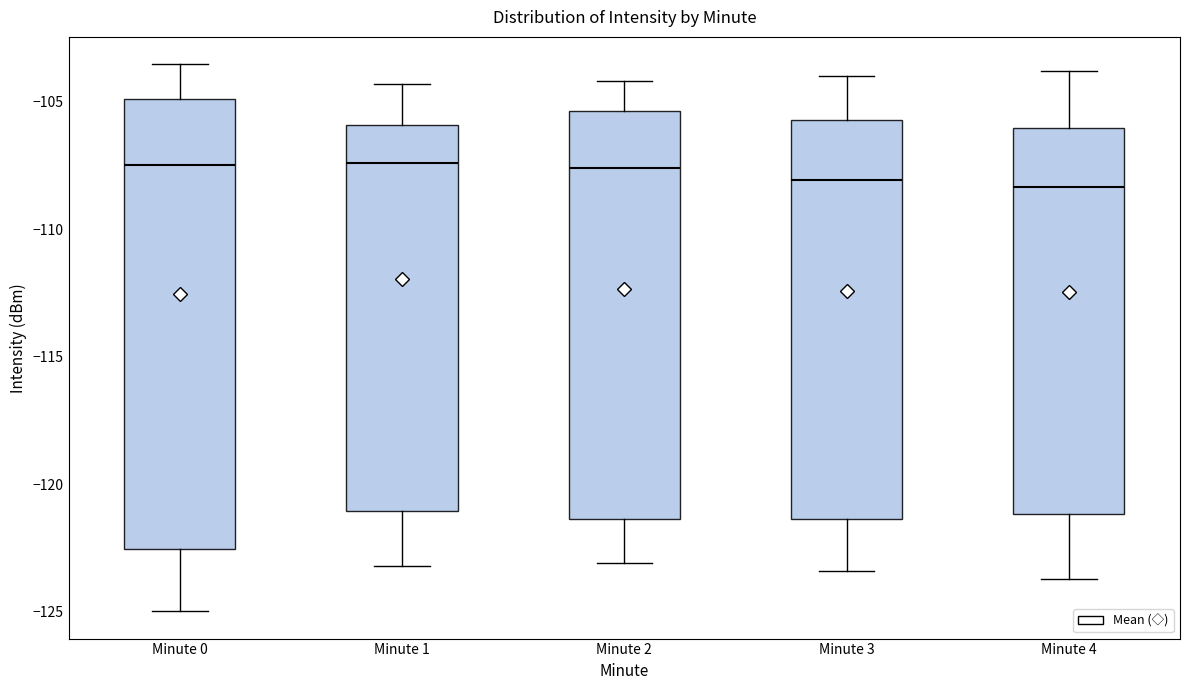

Reading left to right, read every box against the y-axis: the position of its median line, the range the box covers, and the ends of its whiskers. The values are not printed on the chart, so give them approximately, as read against the axis.

Minute 0: median -107.5, box -122.5 to -105.0, whiskers -125.0 to -103.5
Minute 1: median -107.5, box -121.0 to -106.0, whiskers -123.0 to -104.5
Minute 2: median -107.5, box -121.5 to -105.5, whiskers -123.0 to -104.0
Minute 3: median -108.0, box -121.5 to -105.5, whiskers -123.5 to -104.0
Minute 4: median -108.5, box -121.0 to -106.0, whiskers -123.5 to -104.0